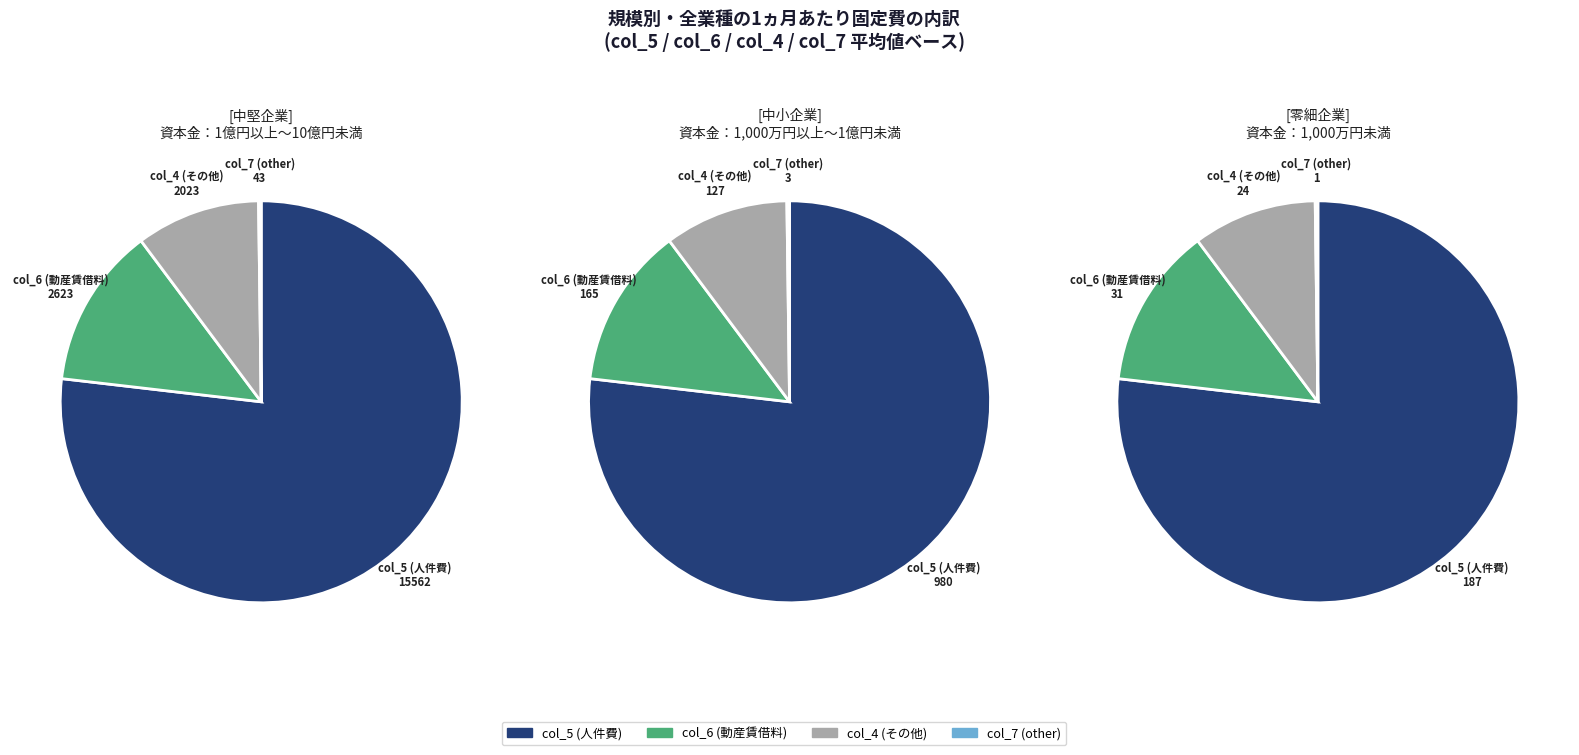

Between 6 and 17, which series saw the biggest shift?

col_5